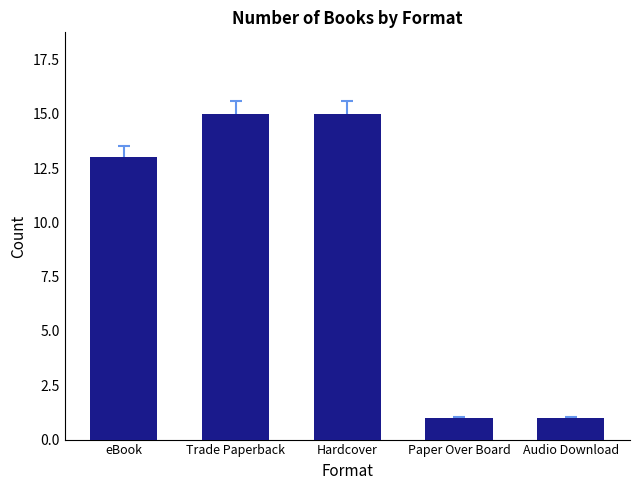

At which label is the value closest to 8?

eBook